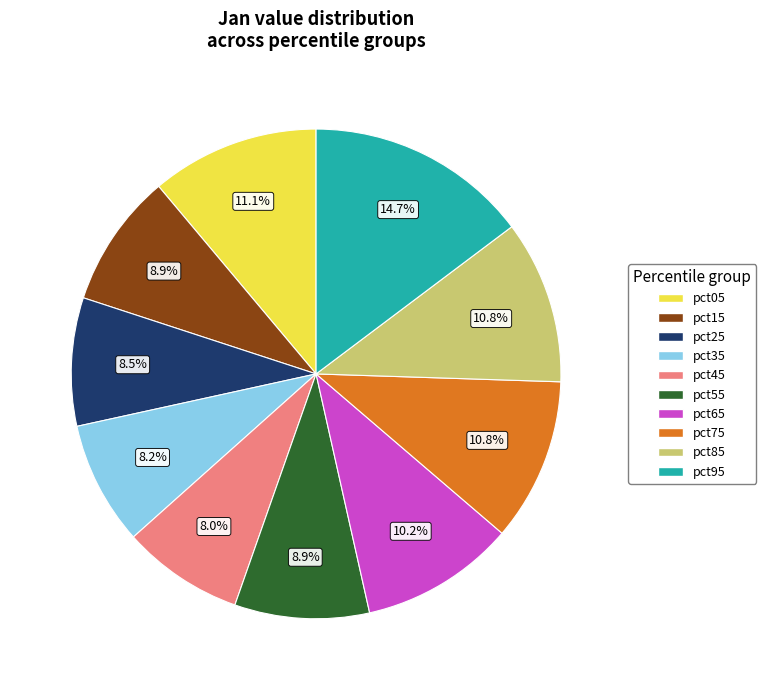

Between pct15 and pct35, which is larger?

pct15